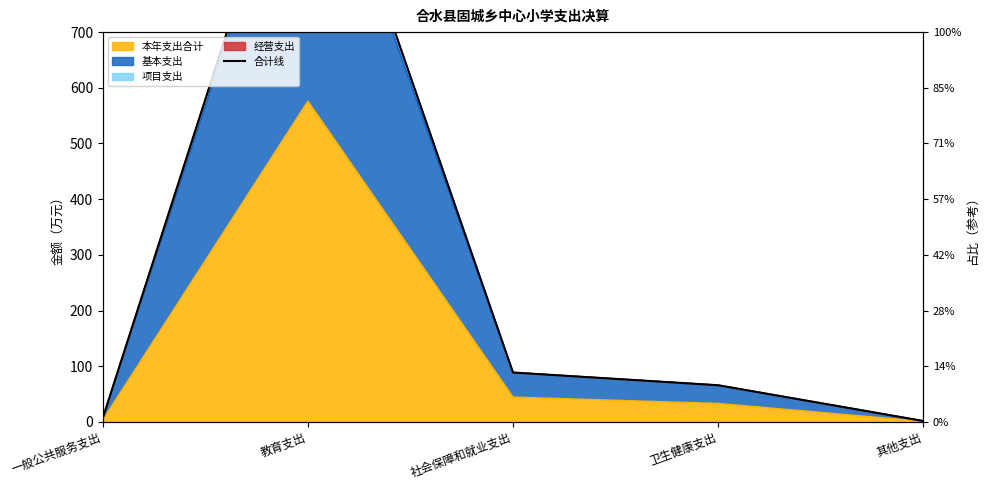

True or false: the data shows 10.6 at 一般公共服务支出.

False